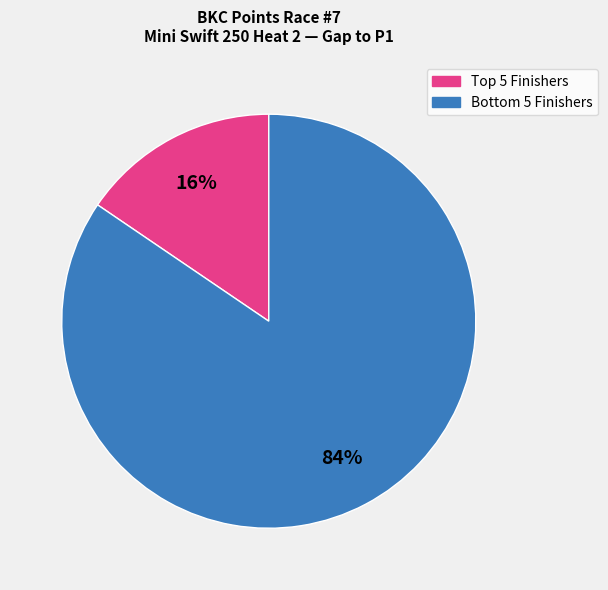

To the nearest percent, what is the average slice percentage?

50%